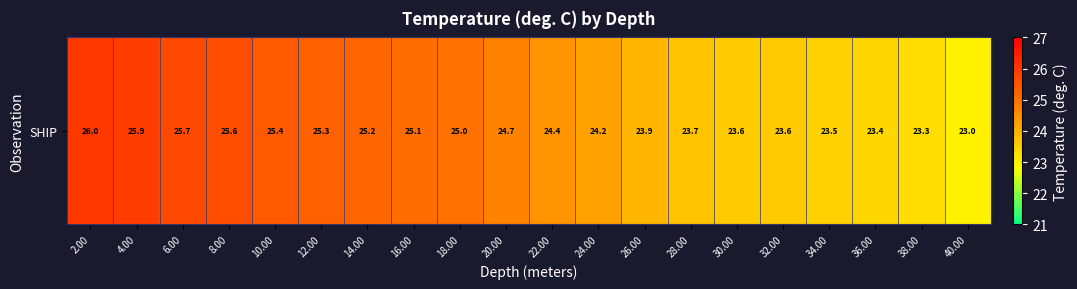

Count the number of categories in the chart.

20